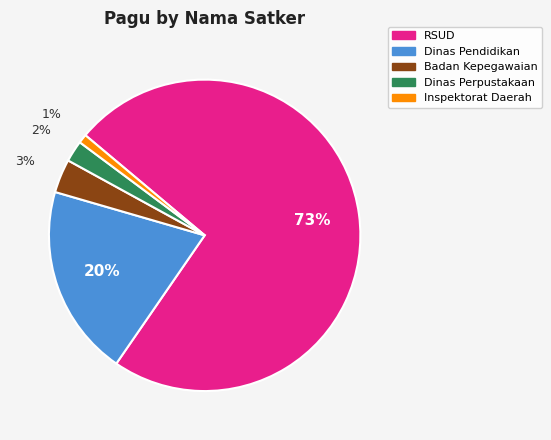

Is there a majority slice in this chart?

Yes